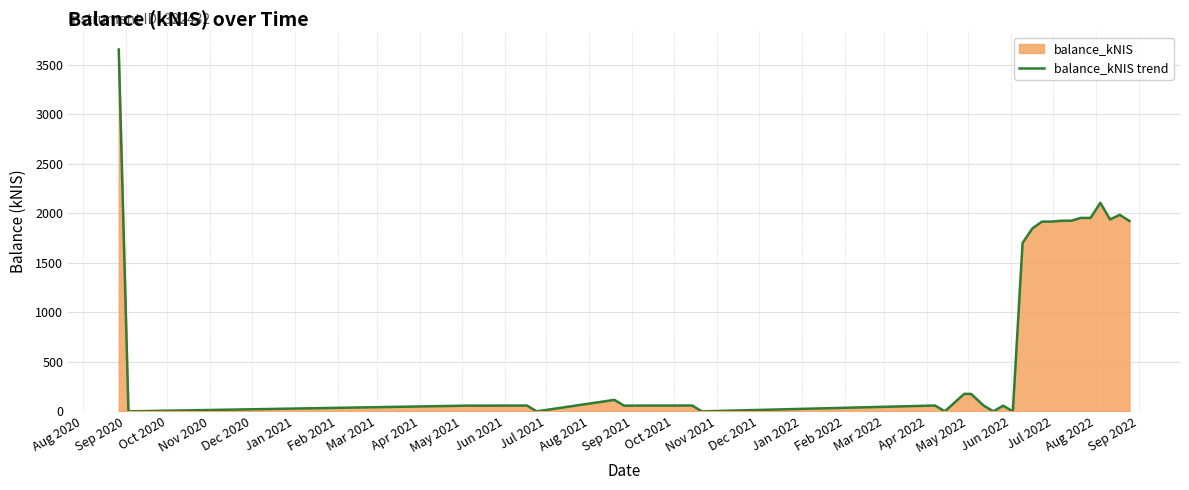

What is the maximum value shown in the chart?

3656.8